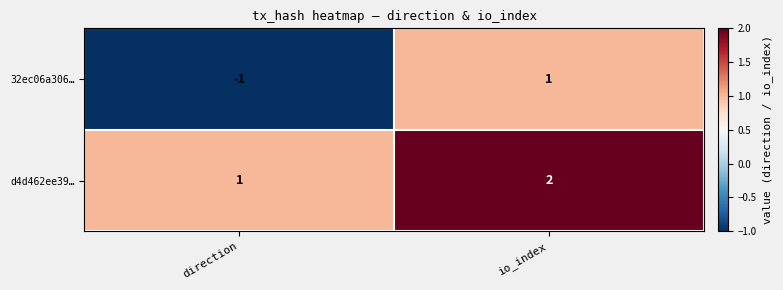

At which label is 32ec06a306… closest to 0?

direction